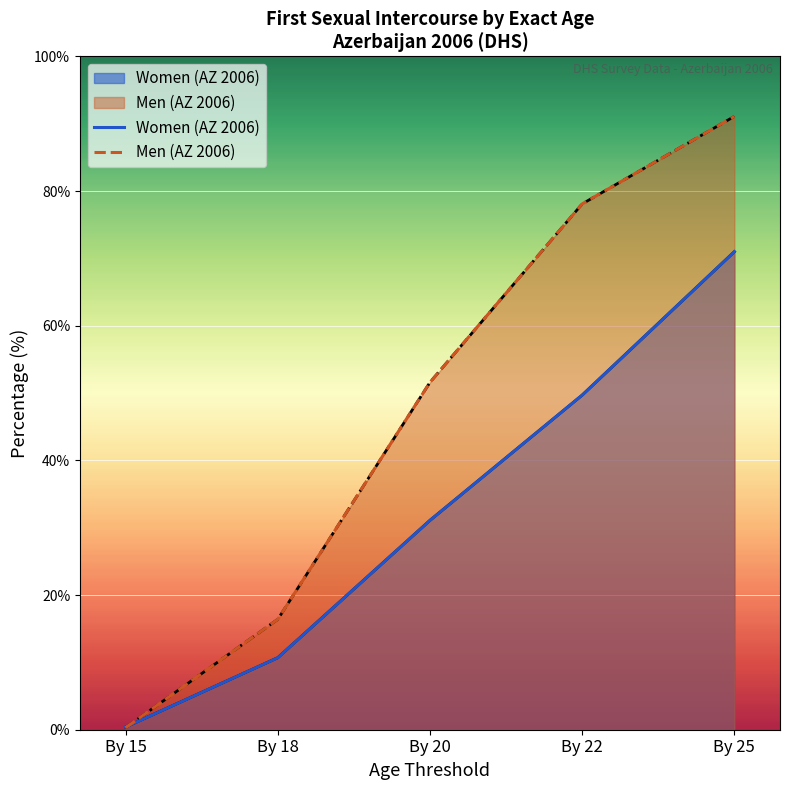

True or false: Women (AZ 2006) and Men (AZ 2006) cross at least once.

True